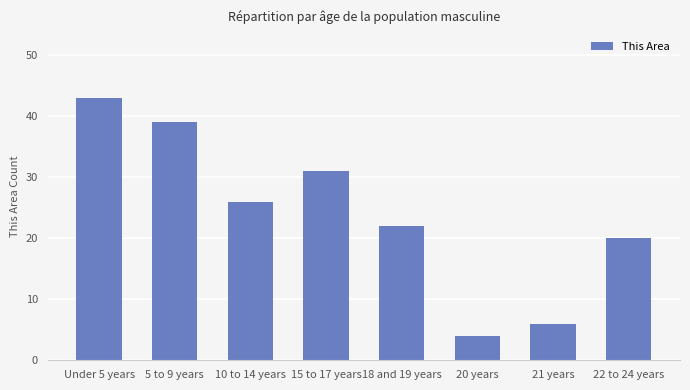

Rank the categories by value from highest to lowest.

Under 5 years, 5 to 9 years, 15 to 17 years, 10 to 14 years, 18 and 19 years, 22 to 24 years, 21 years, 20 years